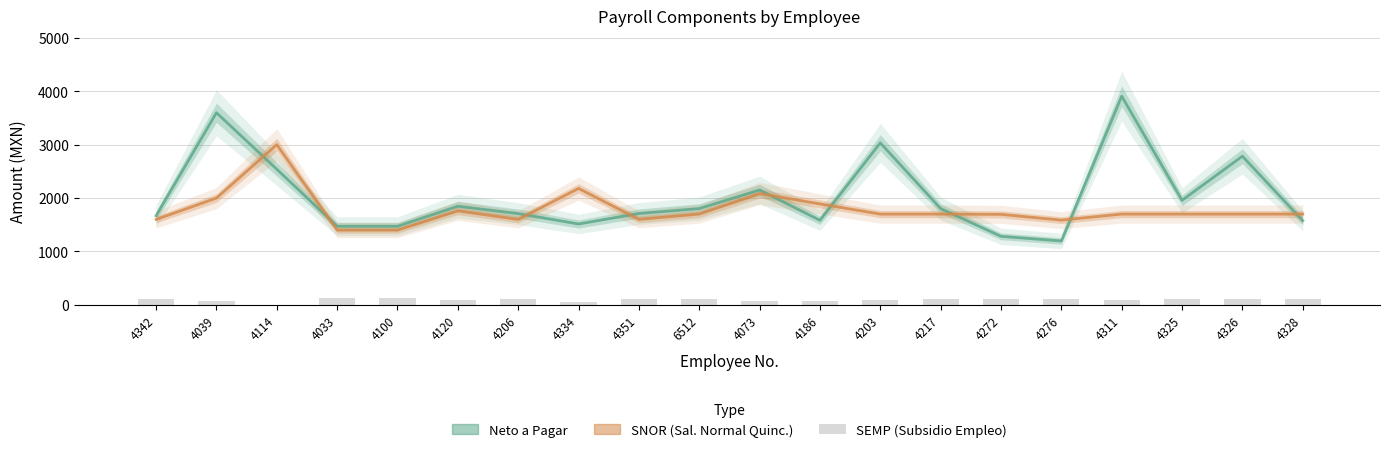

What is the difference between the second highest and second lowest values in the SNOR (Sal. Normal Quinc.) series?

780